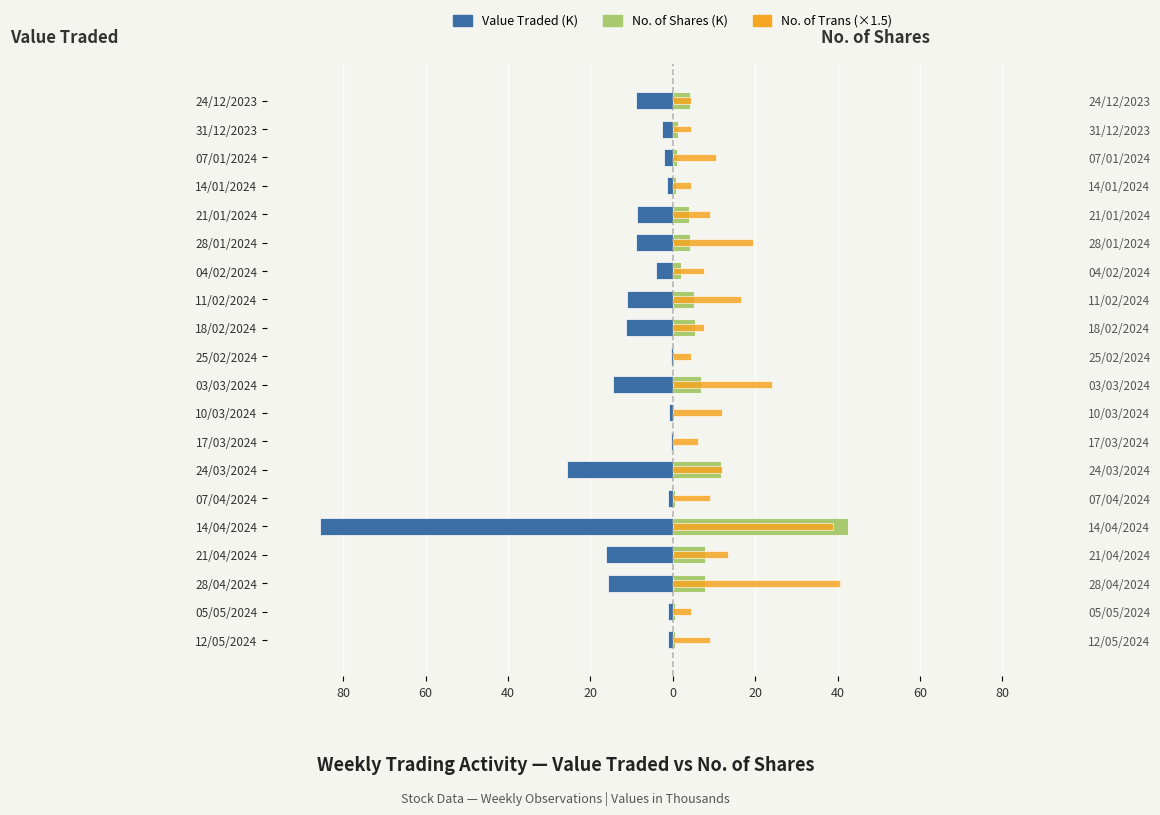

What is the average value of the No. of Trans (×1.5) series?

12.9